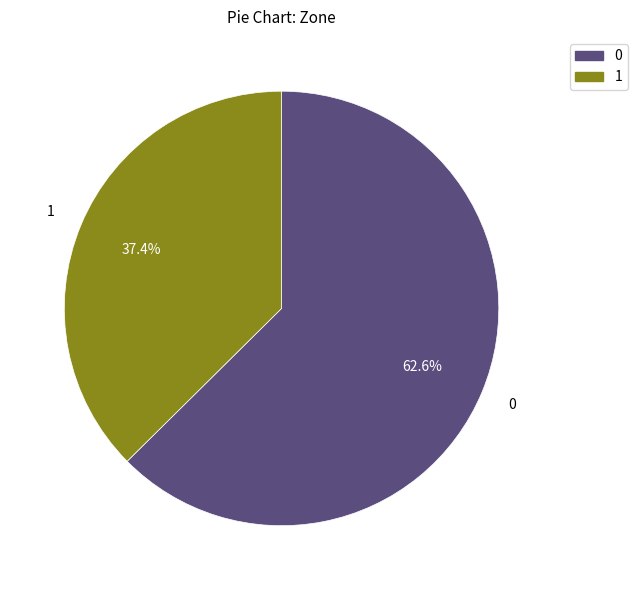

What percentage is the 1 slice, to the nearest percent?

37%